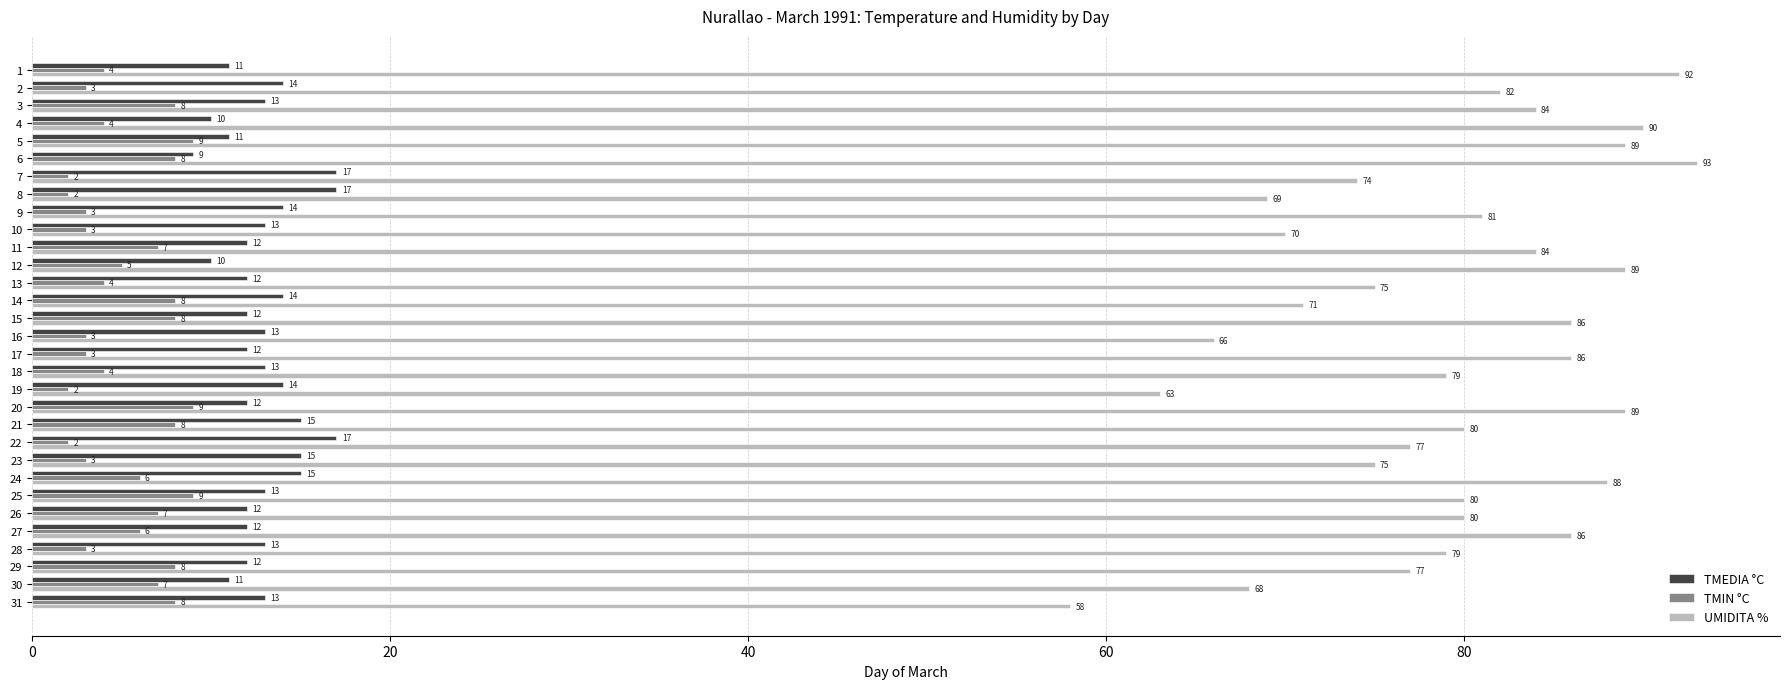

What are all the series names shown in the legend?

TMEDIA °C, TMIN °C, UMIDITA %